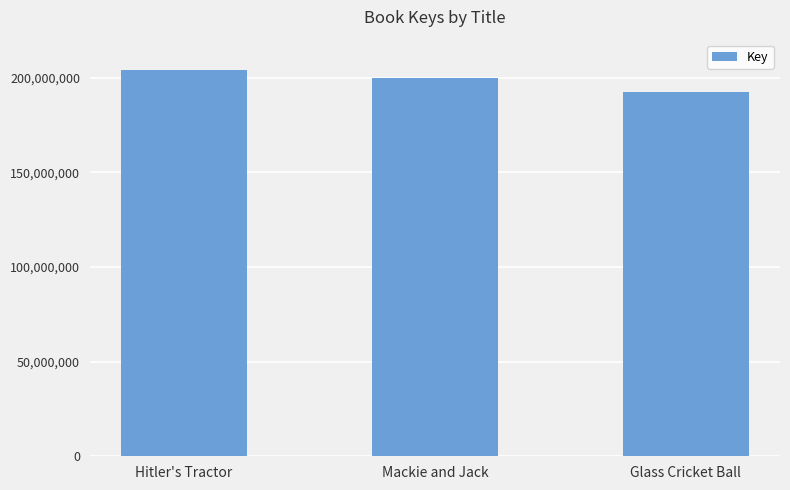

What is the difference between the maximum and minimum values?

11865615